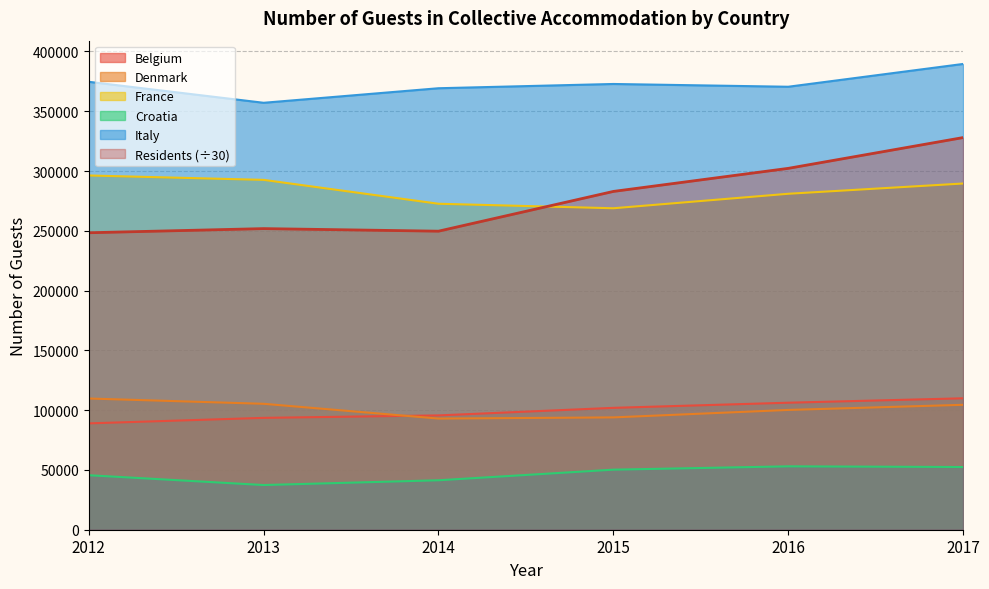

What is the maximum value for France?

296298.0